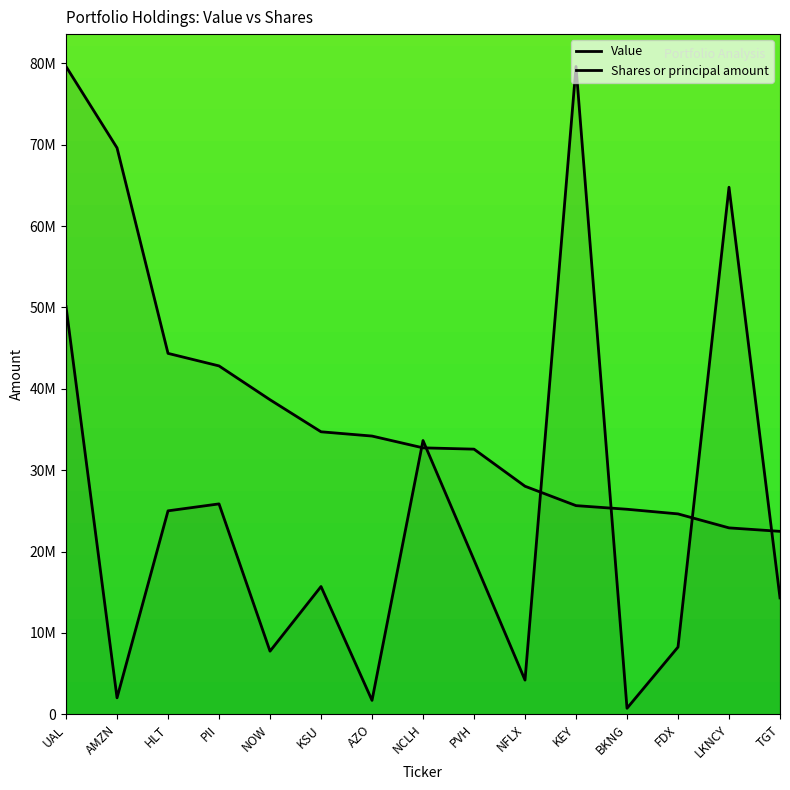

How many data points in Value are above 32746000?

7